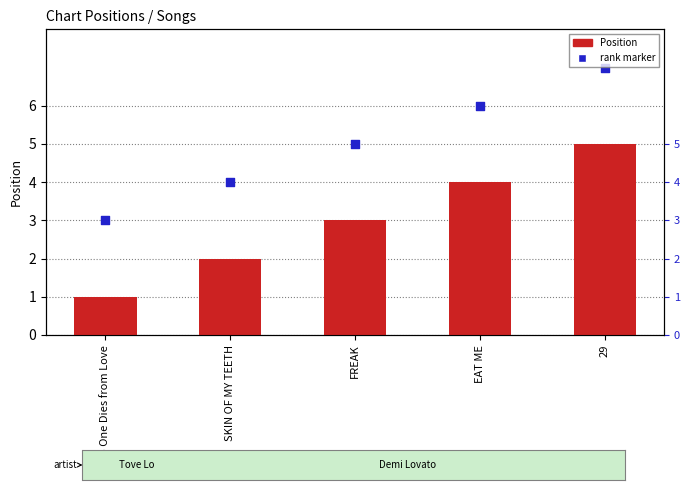

What is the total value across all series at SKIN OF MY TEETH?

6